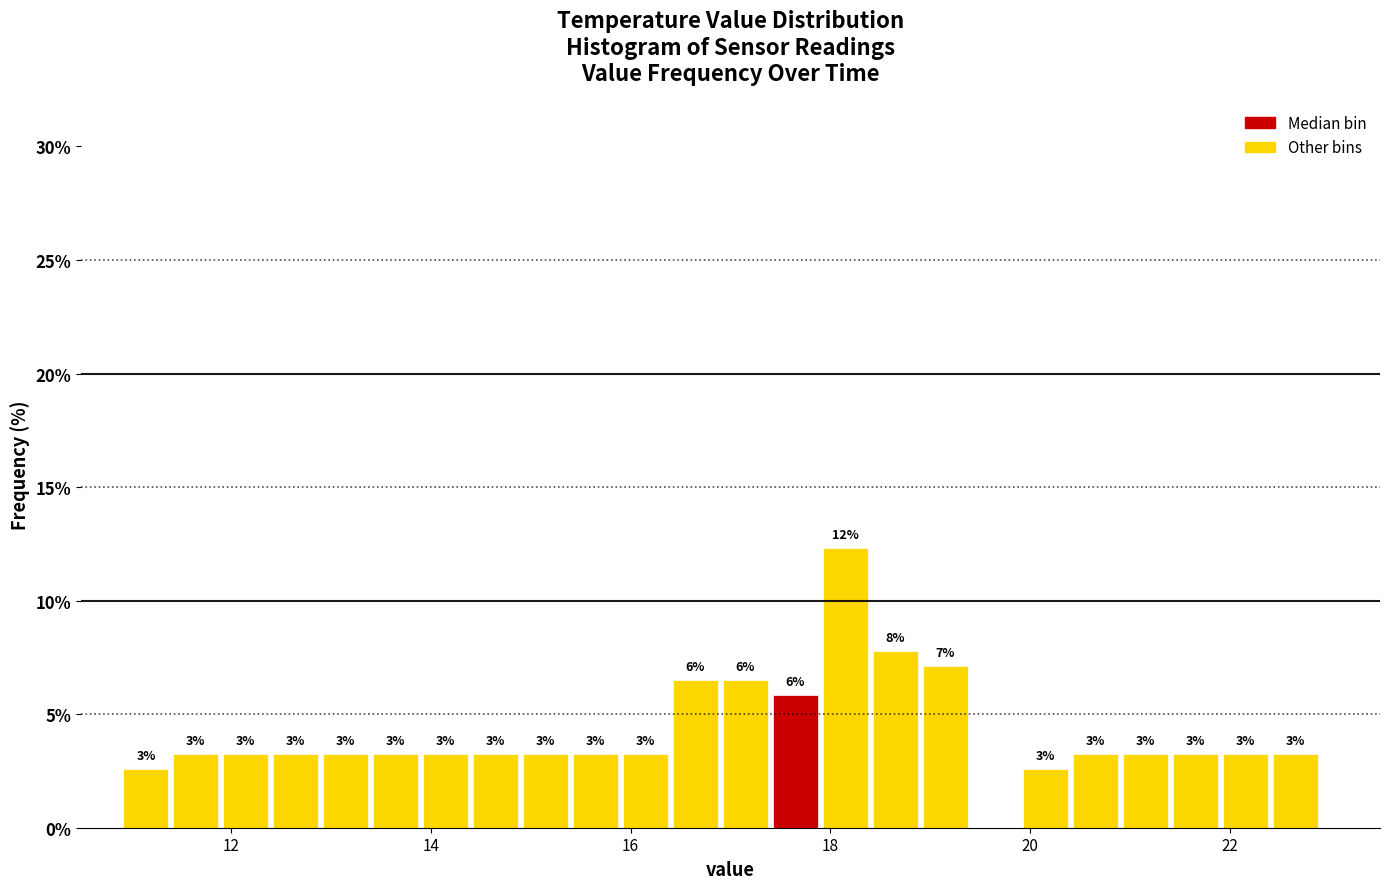

Read against the x-axis, roughly where is the centre of the tallest bar?

18.2